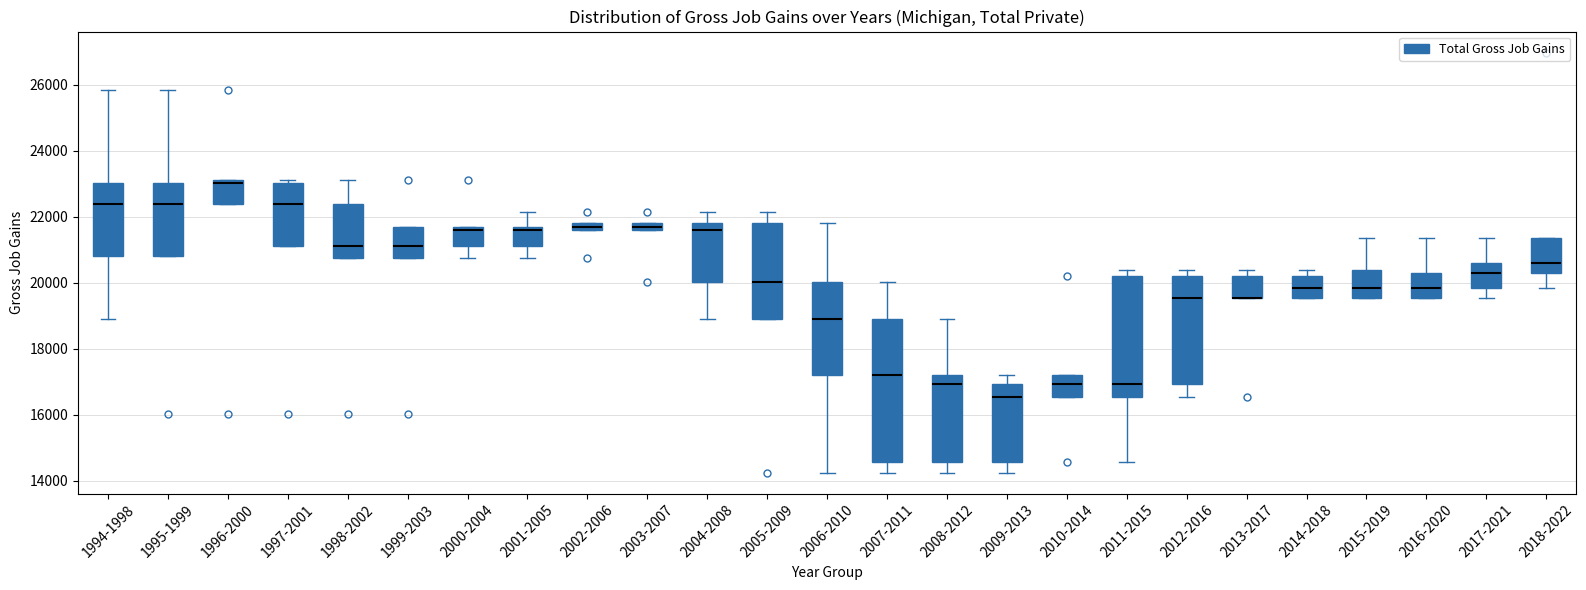

Where does the upper whisker of the box for 2004-2008 end on the y-axis? The values are not printed on the chart, so give them approximately, as read against the axis.

22200